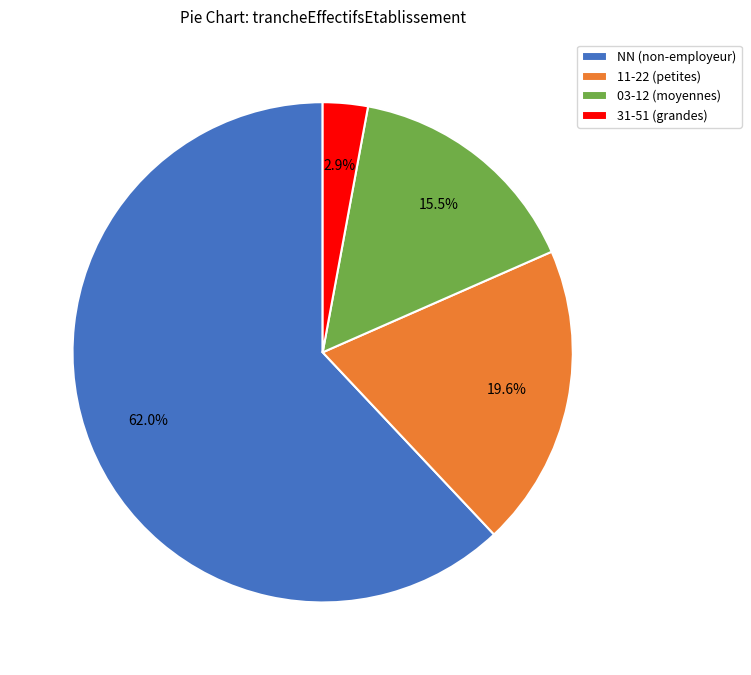

What is the smallest slice in the pie chart?

31-51 (grandes)